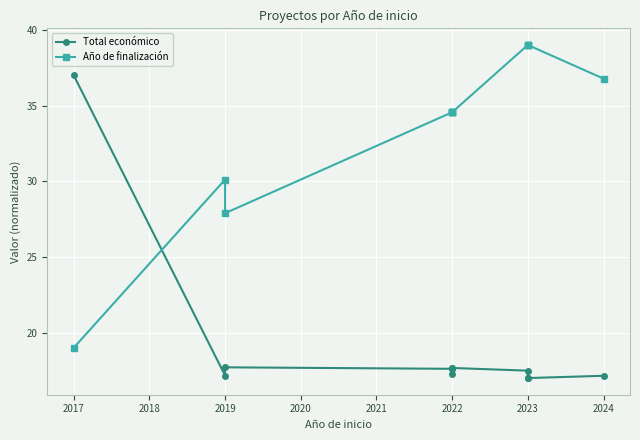

In Total económico, how many points are higher than both neighbors (excluding endpoints)?

3